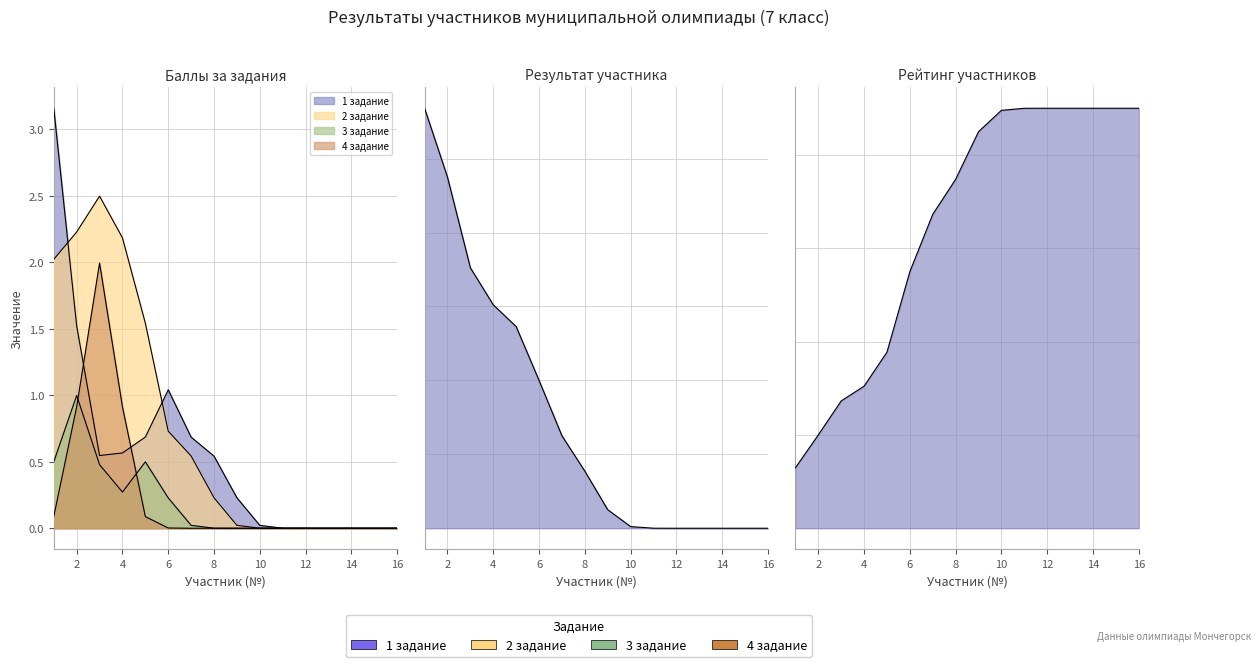

True or false: 3 задание has a value of 0 at 16.

True